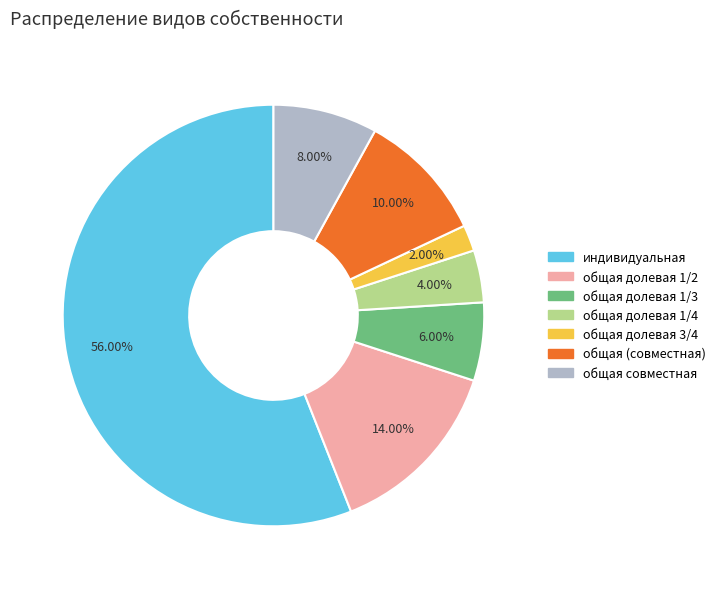

Which slice is the smallest?

общая долевая 3/4